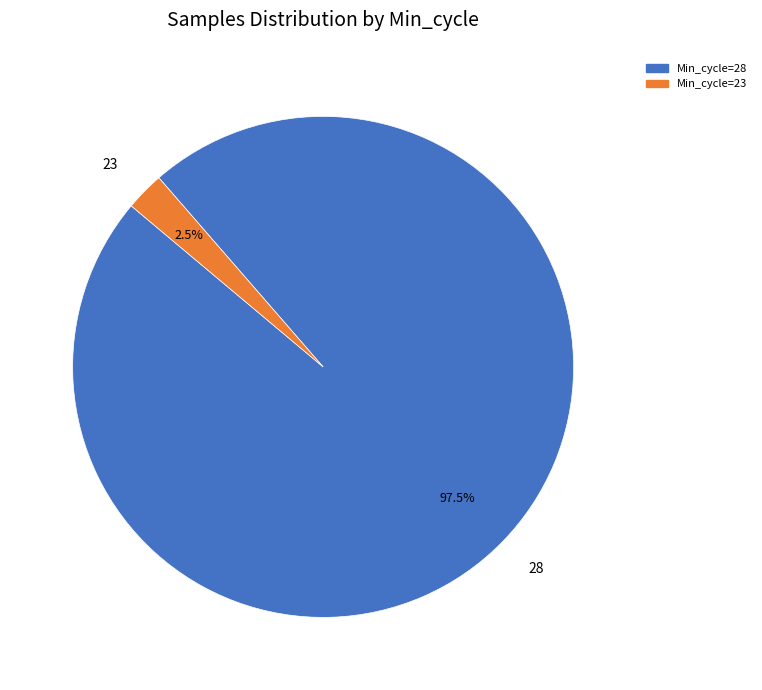

Does any single category account for the majority?

Yes